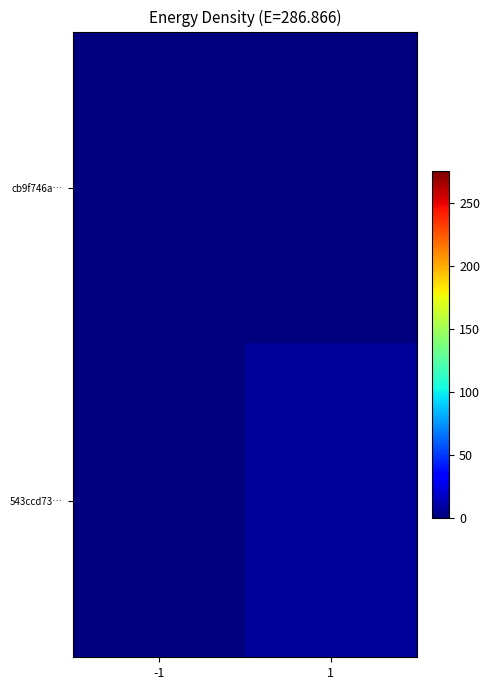

Reading right to left, transcribe all the data shown in this chart.

cb9f746a…: 1=0	-1=0
543ccd73…: 1=7	-1=0